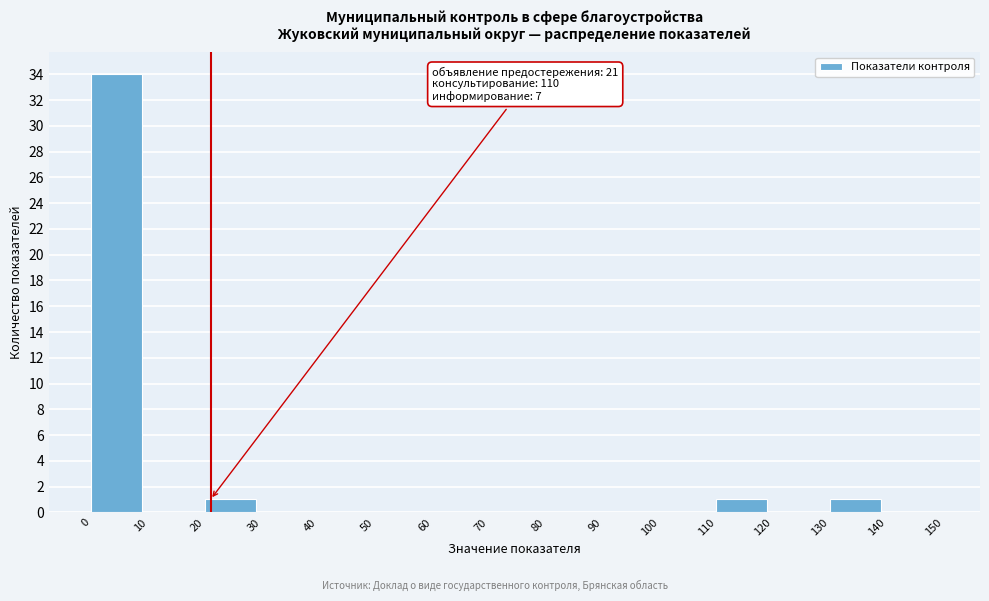

Which range on the x-axis has the tallest bar?

0 to 10